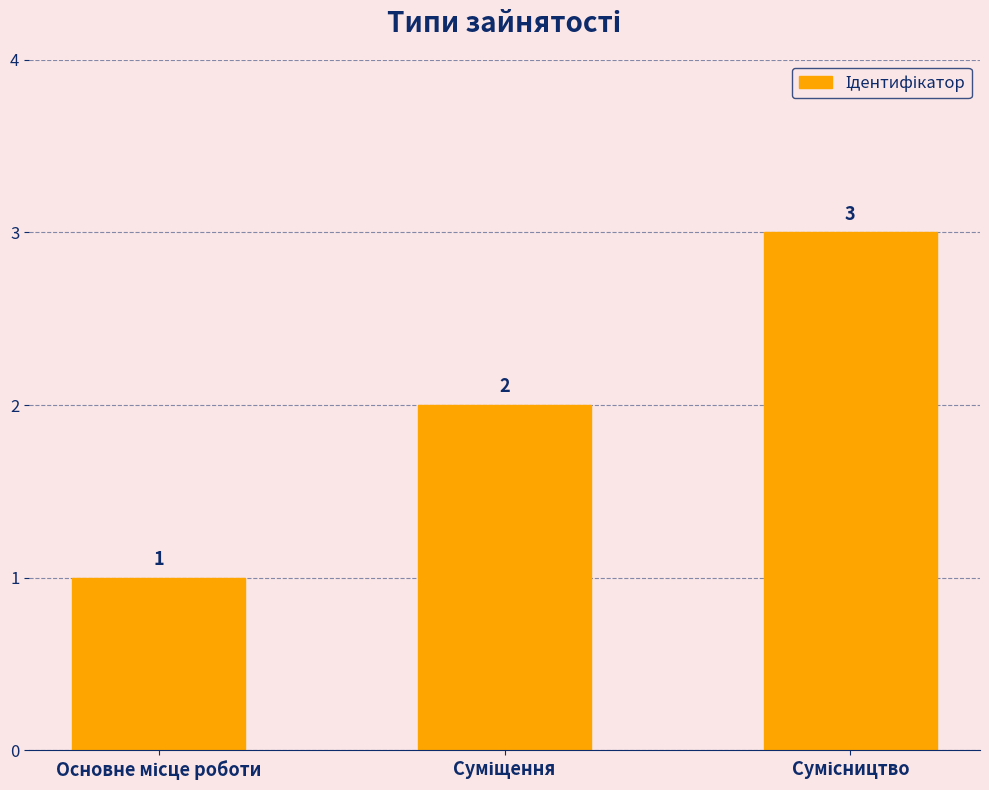

What is the value of the 3rd bar from the left?

3